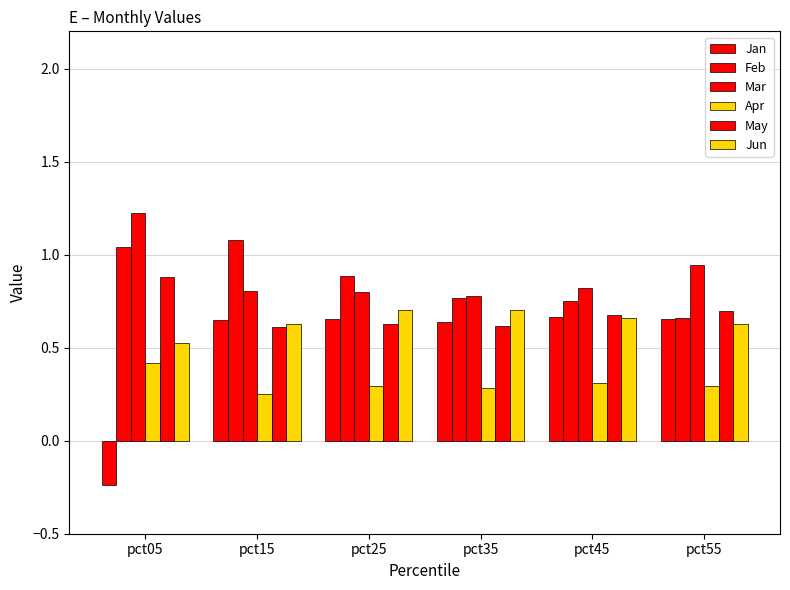

What is the value of the Jun bar at the 5th from the left?

0.7